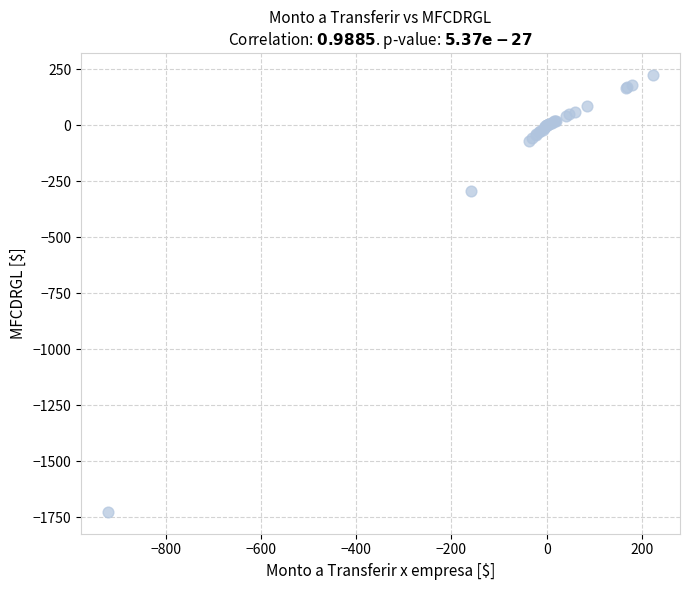

What Y value in the scatter plot is closest to -751?

-293.7